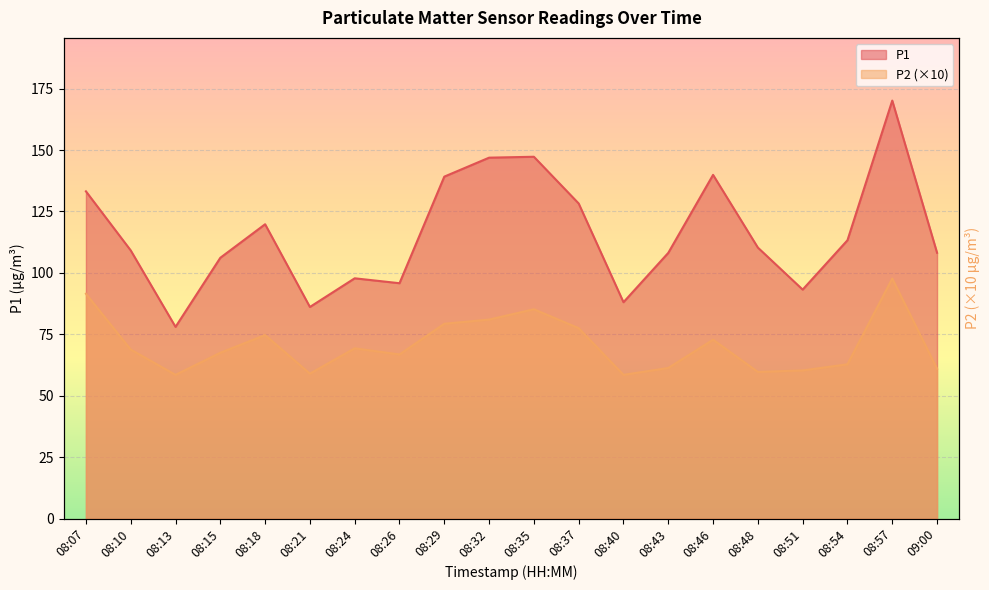

How many lines are shown in the chart?

2